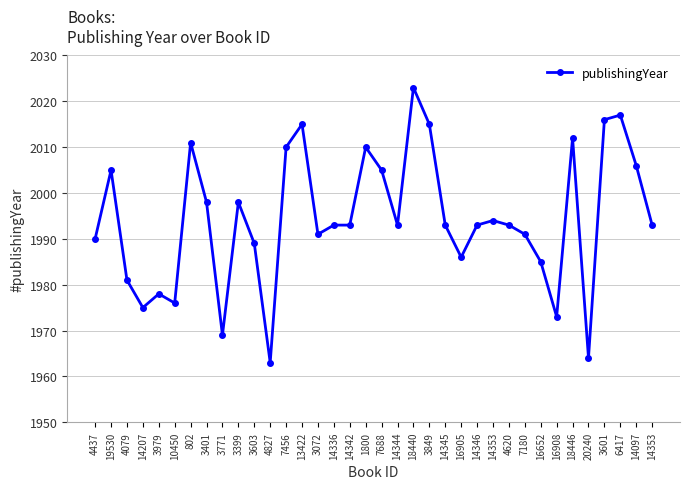

Reading left to right, list all the values displayed in this chart.

4437=1990	19530=2005	4079=1981	14207=1975	3979=1978	10450=1976	802=2011	3401=1998	3771=1969	3399=1998	3603=1989	4827=1963	7456=2010	13422=2015	3072=1991	14336=1993	14342=1993	1800=2010	7688=2005	14344=1993	18440=2023	3849=2015	14345=1993	16905=1986	14346=1993	14353=1994	4620=1993	7180=1991	16652=1985	16908=1973	18446=2012	20240=1964	3601=2016	6417=2017	14097=2006	14353=1993